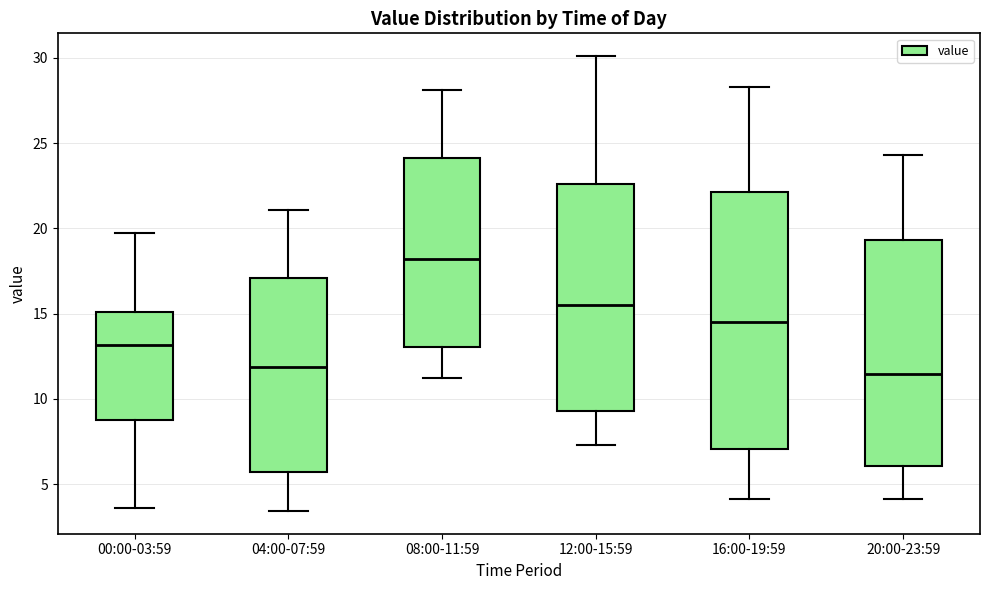

Reading left to right, read every box against the y-axis: the position of its median line, the range the box covers, and the ends of its whiskers. The values are not printed on the chart, so give them approximately, as read against the axis.

00:00-03:59: median 13.0, box 9.0 to 15.0, whiskers 3.5 to 20.0
04:00-07:59: median 12.0, box 5.5 to 17.0, whiskers 3.5 to 21.0
08:00-11:59: median 18.0, box 13.0 to 24.0, whiskers 11.0 to 28.0
12:00-15:59: median 15.5, box 9.5 to 22.5, whiskers 7.5 to 30.0
16:00-19:59: median 14.5, box 7.0 to 22.0, whiskers 4.0 to 28.5
20:00-23:59: median 11.5, box 6.0 to 19.5, whiskers 4.0 to 24.5